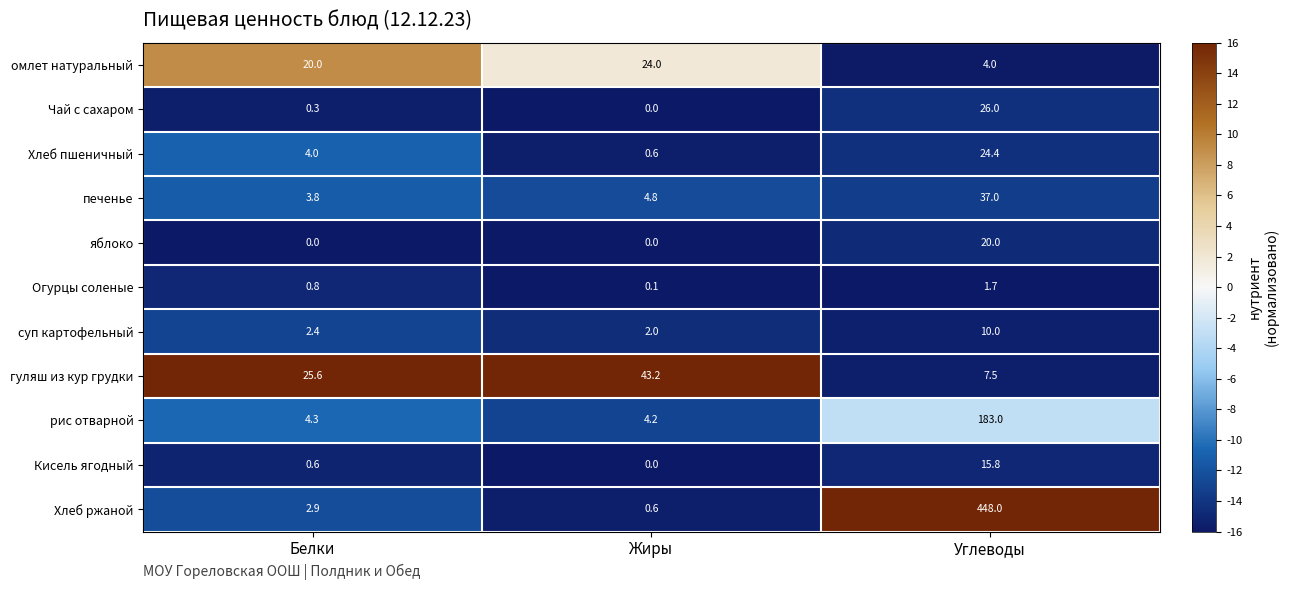

Which series changed the most between Белки and Жиры?

гуляш из кур грудки